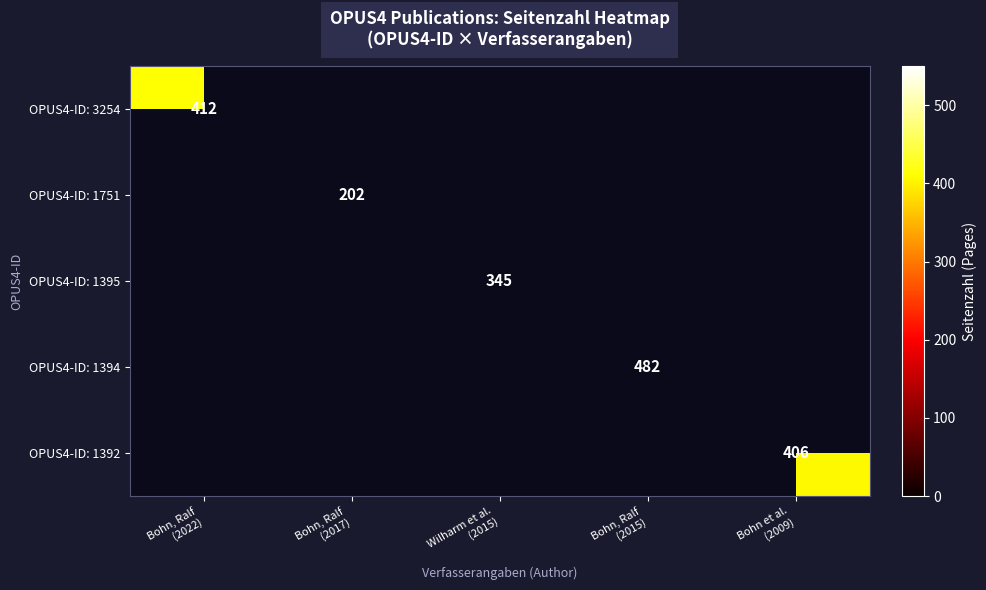

Is the value of OPUS4-ID: 1751 at Bohn, Ralf (2017) greater than the value of OPUS4-ID: 1392 at Bohn, Ralf (2017)?

No